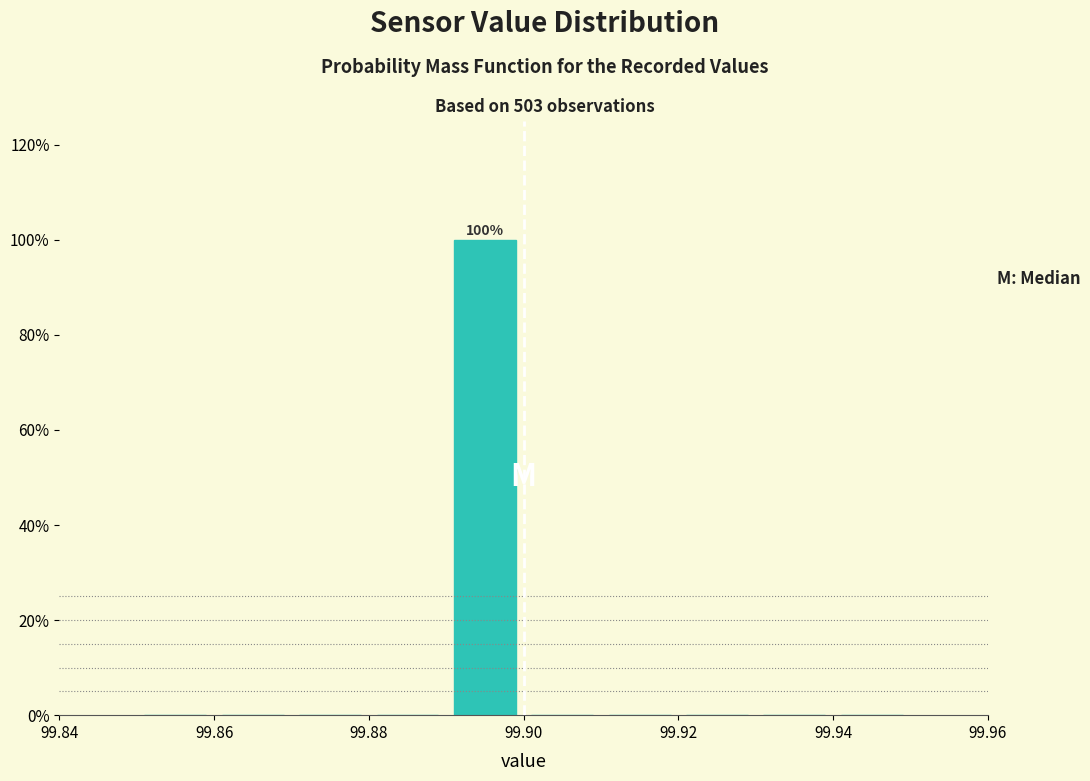

Over which range of the x-axis is the bar tallest?

99.89 to 99.90